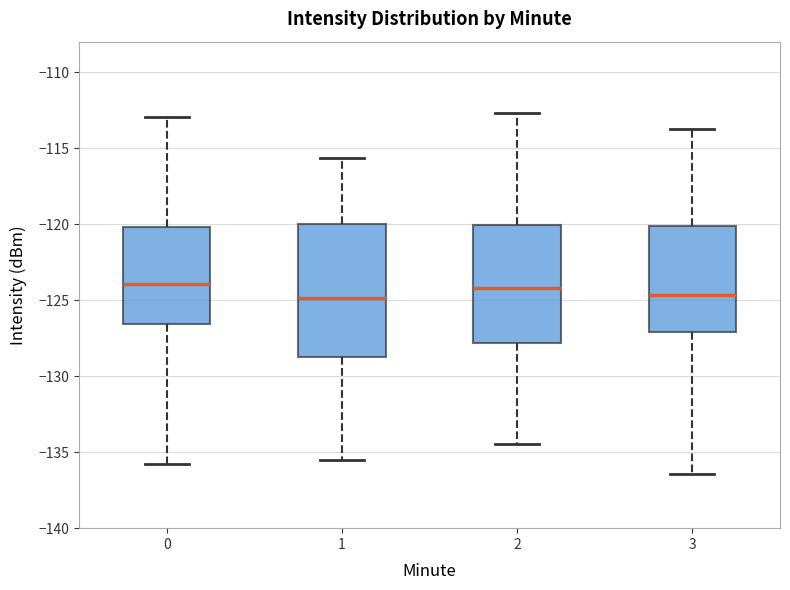

Where does the lower whisker of the box at x = 2 end on the y-axis? The values are not printed on the chart, so give them approximately, as read against the axis.

-134.5